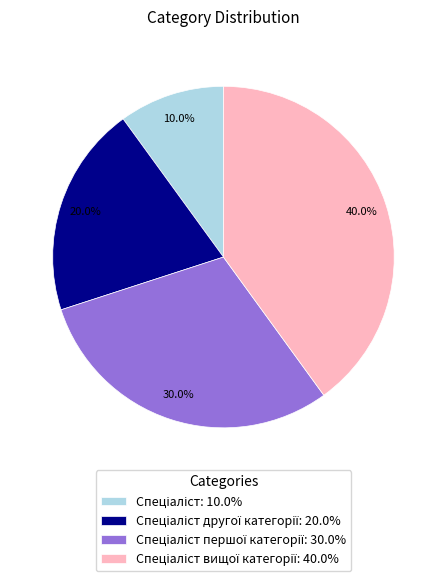

Is there a majority slice in this chart?

No